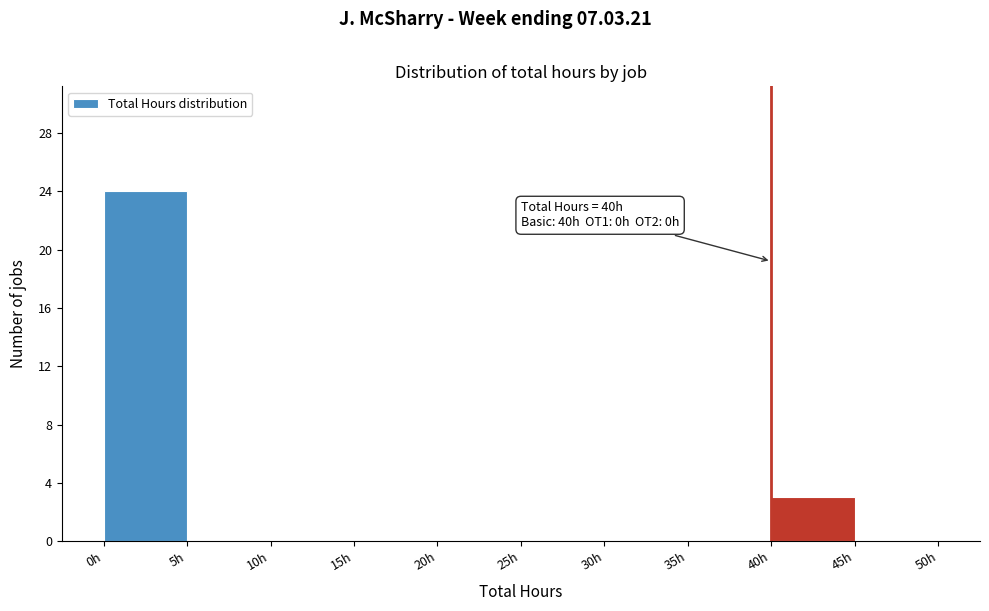

Which range on the x-axis has the tallest bar?

0 to 5